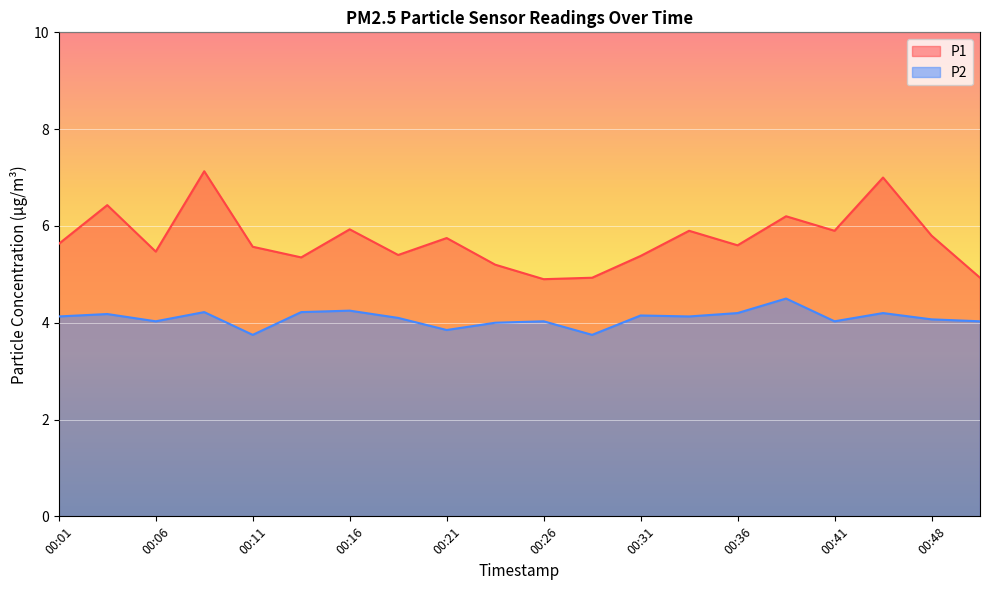

Rank the series at 00:21 from highest to lowest value.

P1, P2